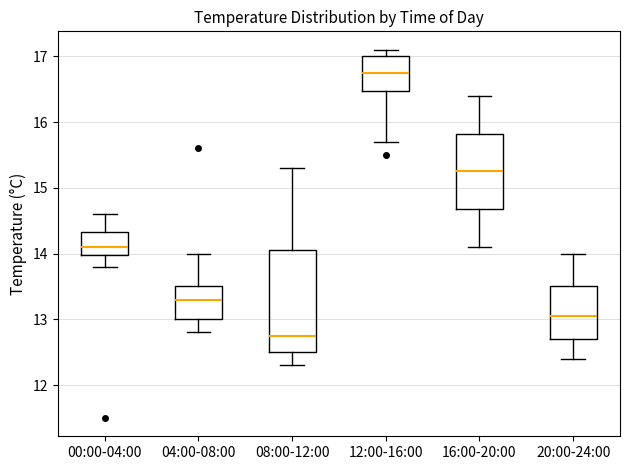

Which box's median line is the lowest?

08:00-12:00